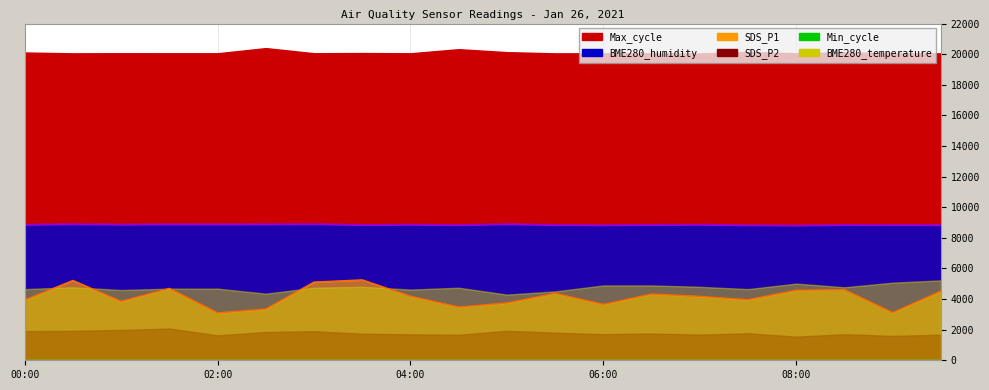

At how many categories does at least one series exceed 5612?

20